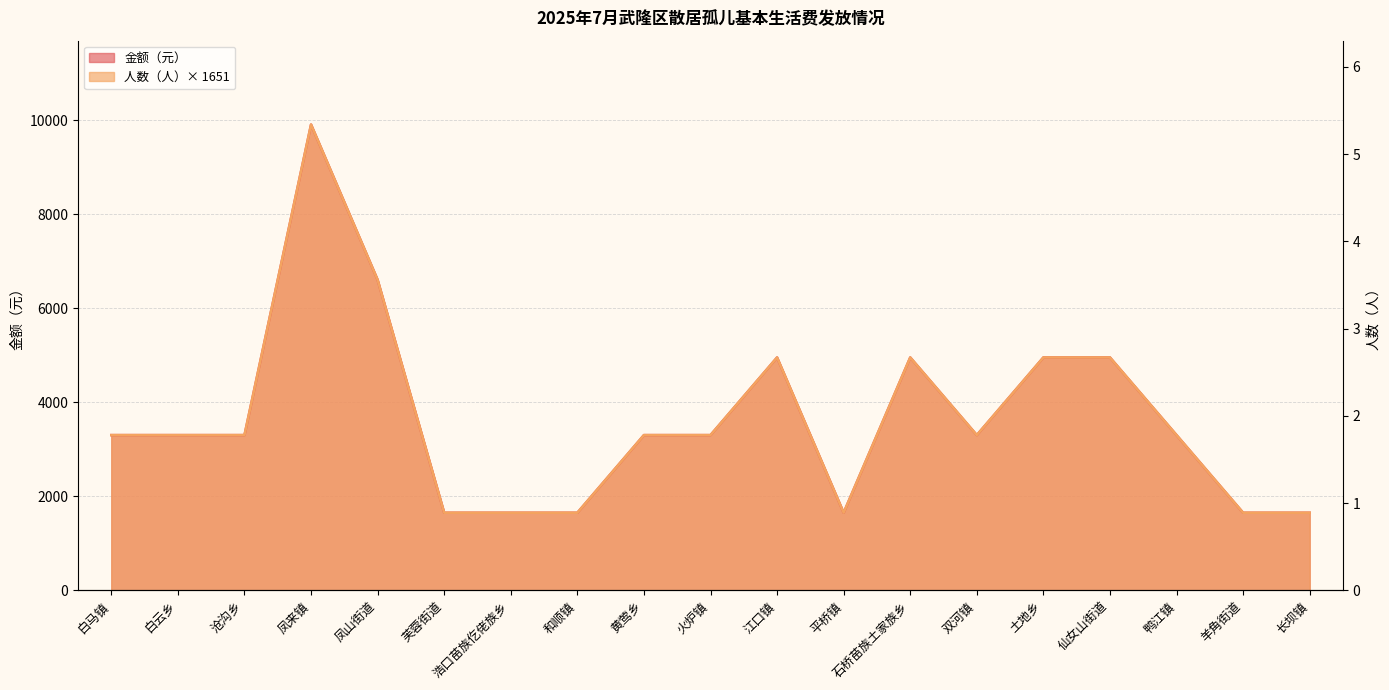

Where is 人数（人） nearest to the value 5778?

江口镇